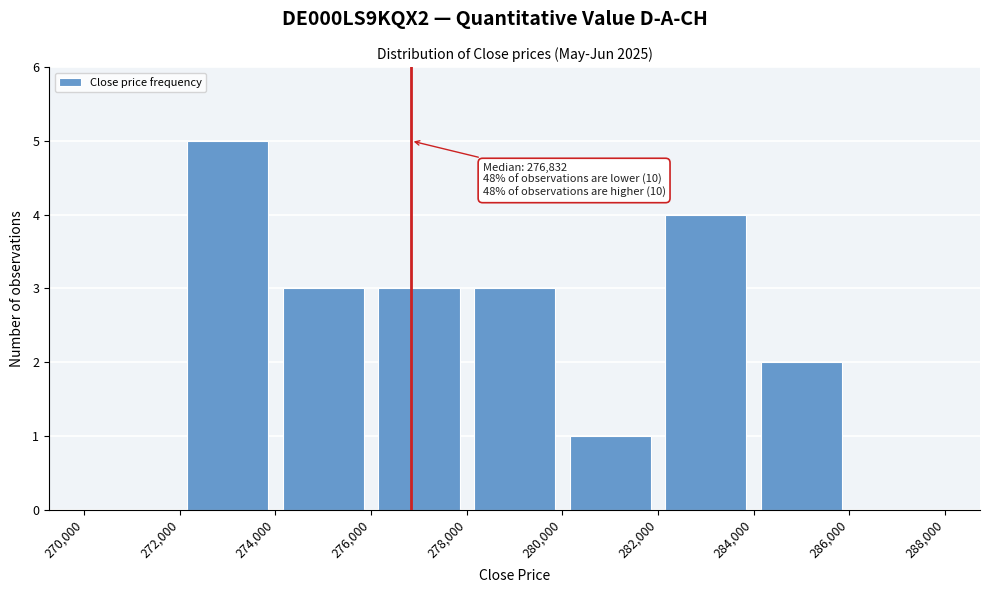

Which range on the x-axis has the tallest bar?

272,000 to 274,000